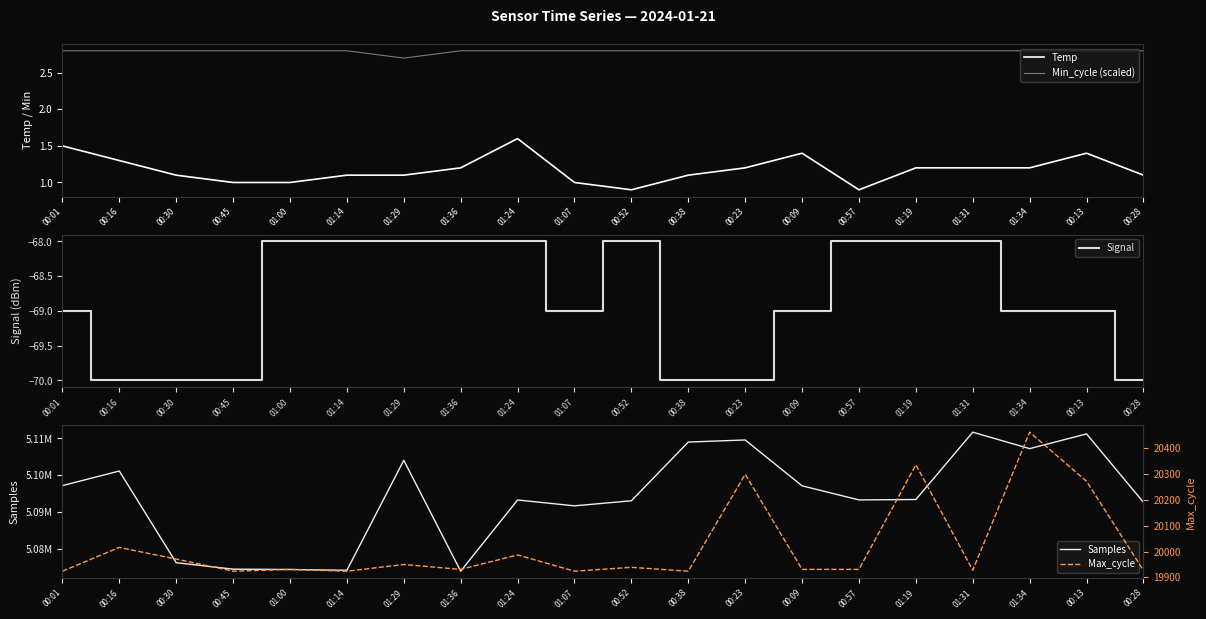

What is the smallest value displayed?

-70.0